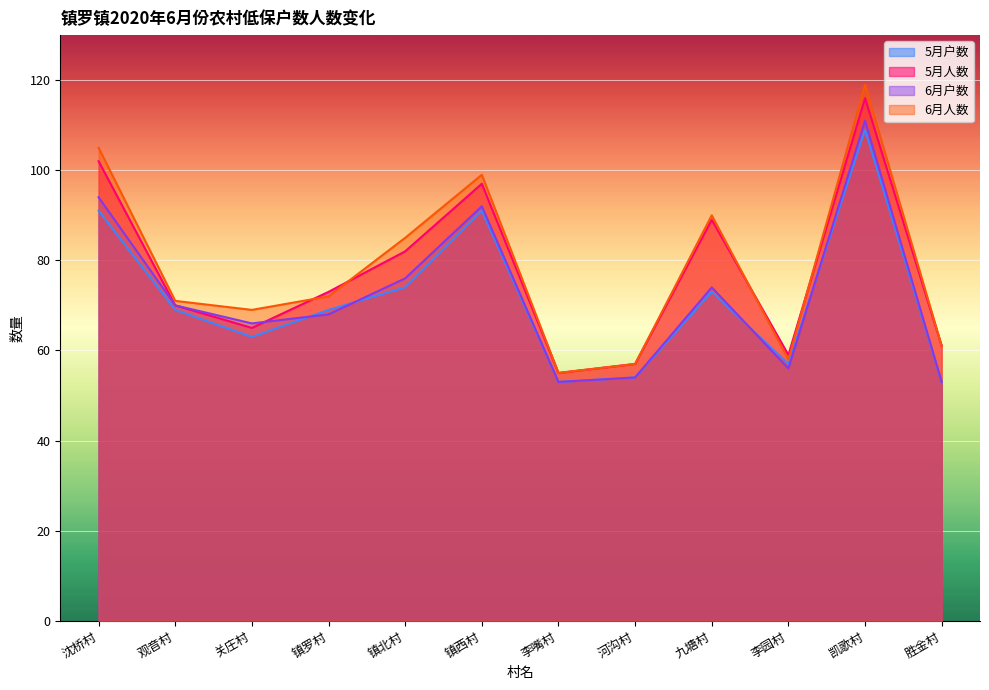

How many values in the 6月人数 series exceed 72?

5